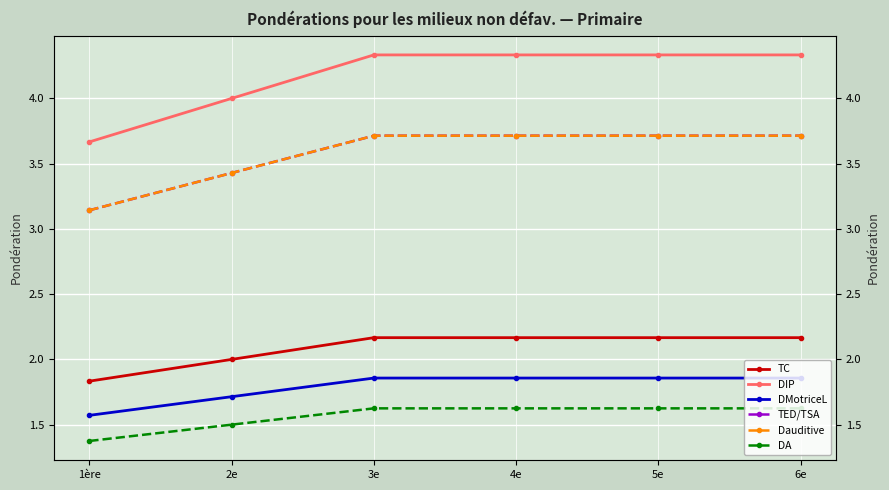

What position from the right is 6e?

1